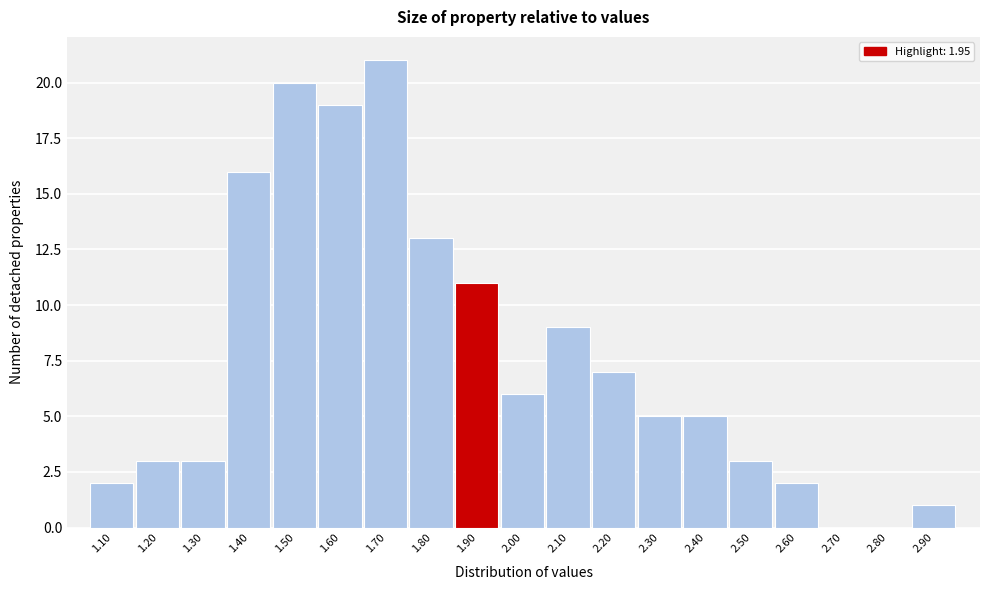

Reading left to right, list all the values displayed in this chart.

1.10=2	1.20=3	1.30=3	1.40=16	1.50=20	1.60=19	1.70=21	1.80=13	1.90=11	2.00=6	2.10=9	2.20=7	2.30=5	2.40=5	2.50=3	2.60=2	2.70=0	2.80=0	2.90=1